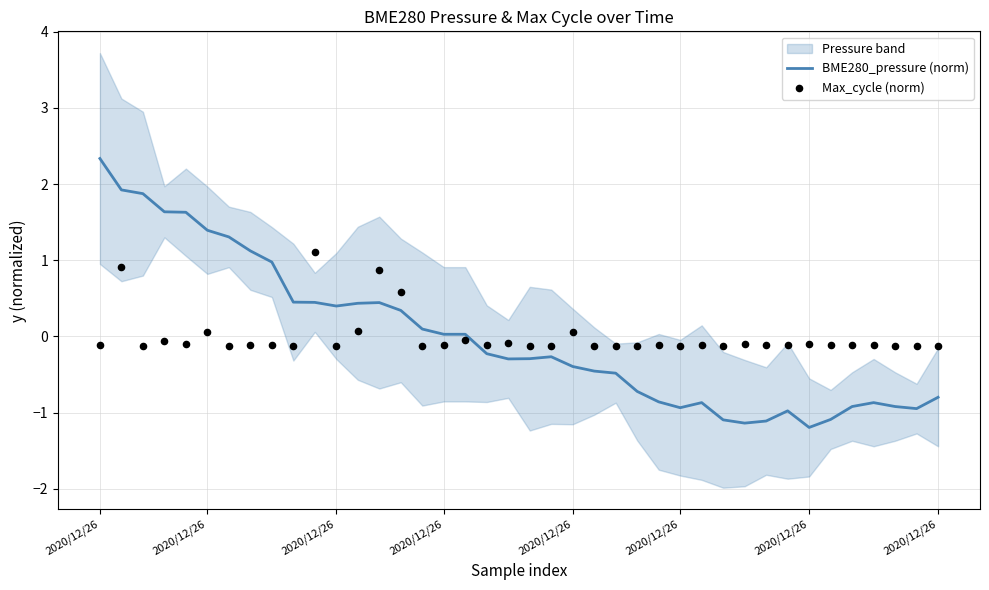

What are all the series names shown in the legend?

BME280_pressure (norm), Max_cycle (norm)